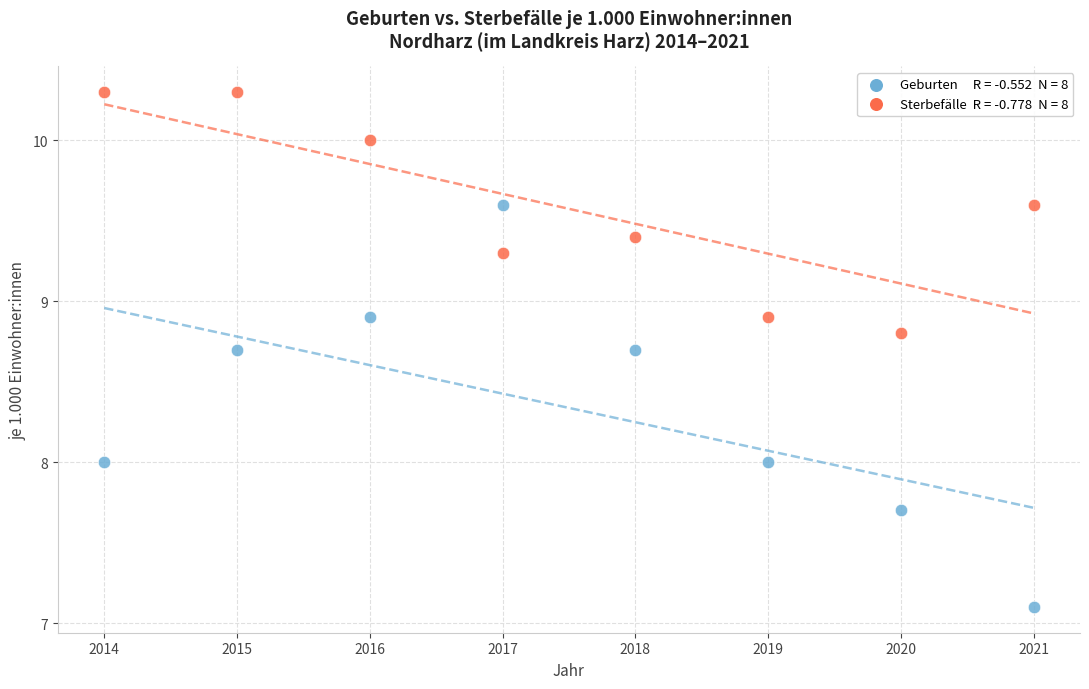

Across all data points, what is the range of X values (max minus min)?

7.0